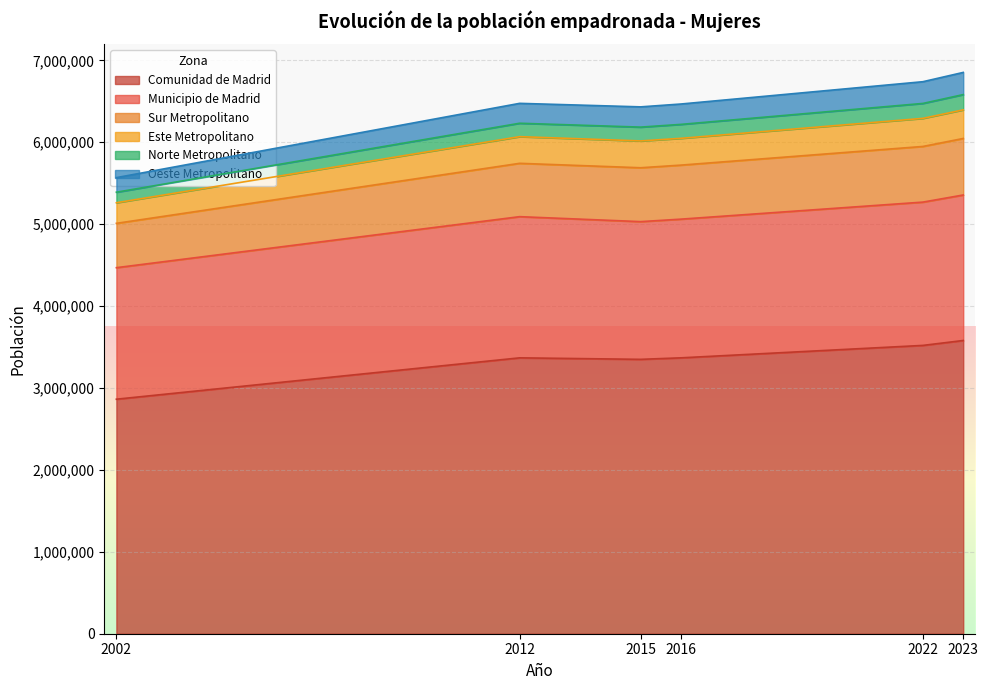

True or false: Oeste Metropolitano has a value of 247257 at 2015.

True